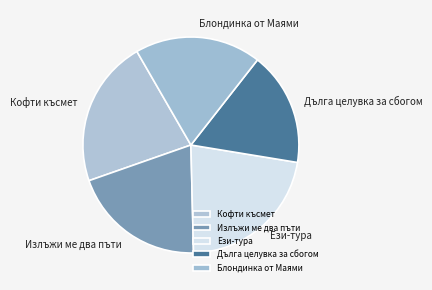

Which has a higher value, Дълга целувка за сбогом or Блондинка от Маями?

Блондинка от Маями